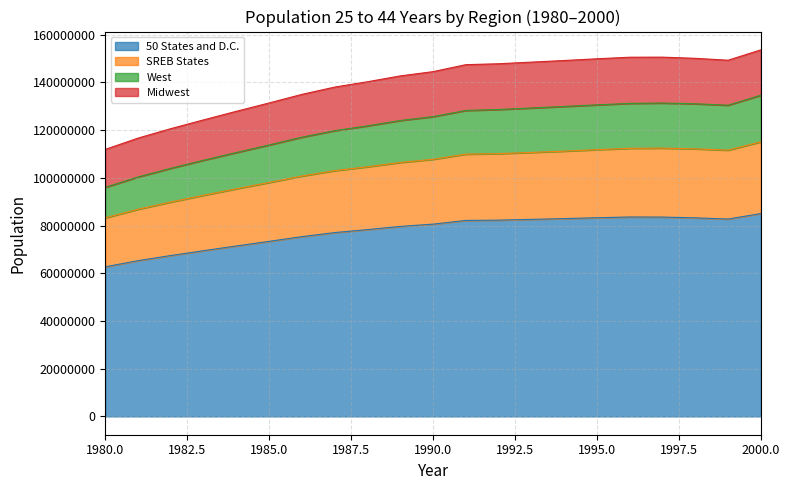

Between 2000 and 1984, which series saw the biggest shift?

50 States and D.C.